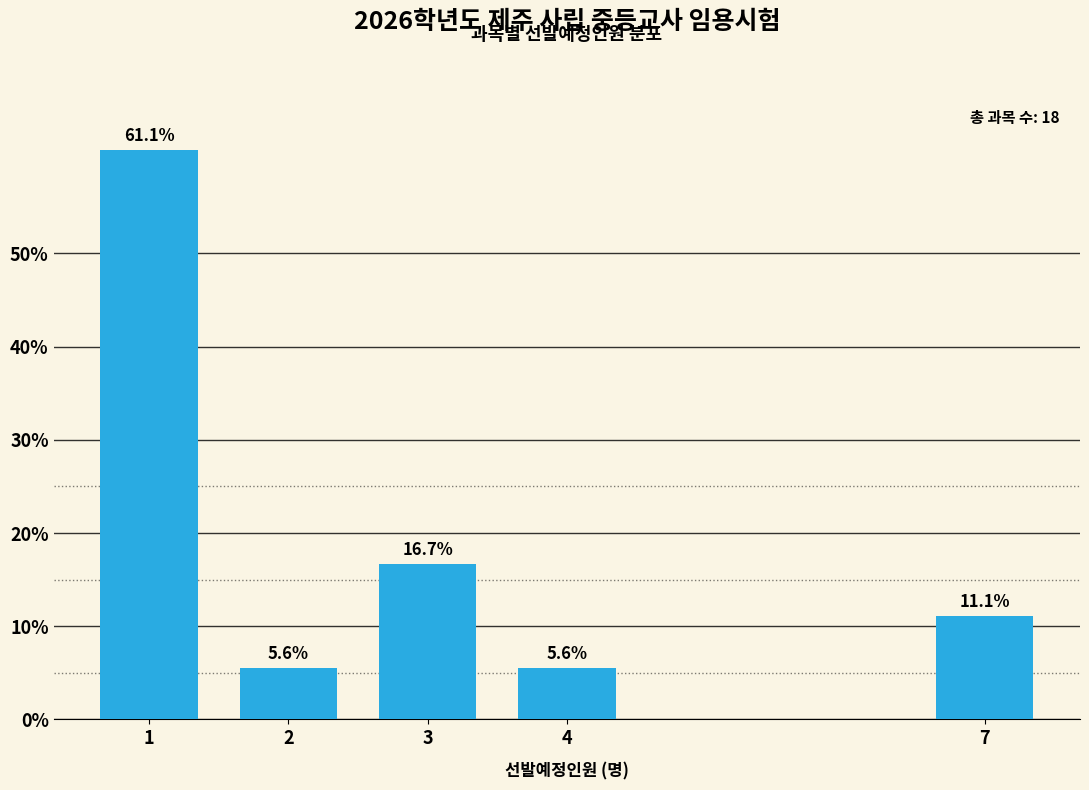

Reading left to right, transcribe all the data shown in this chart.

1=61.1	2=5.6	3=16.7	4=5.6	7=11.1